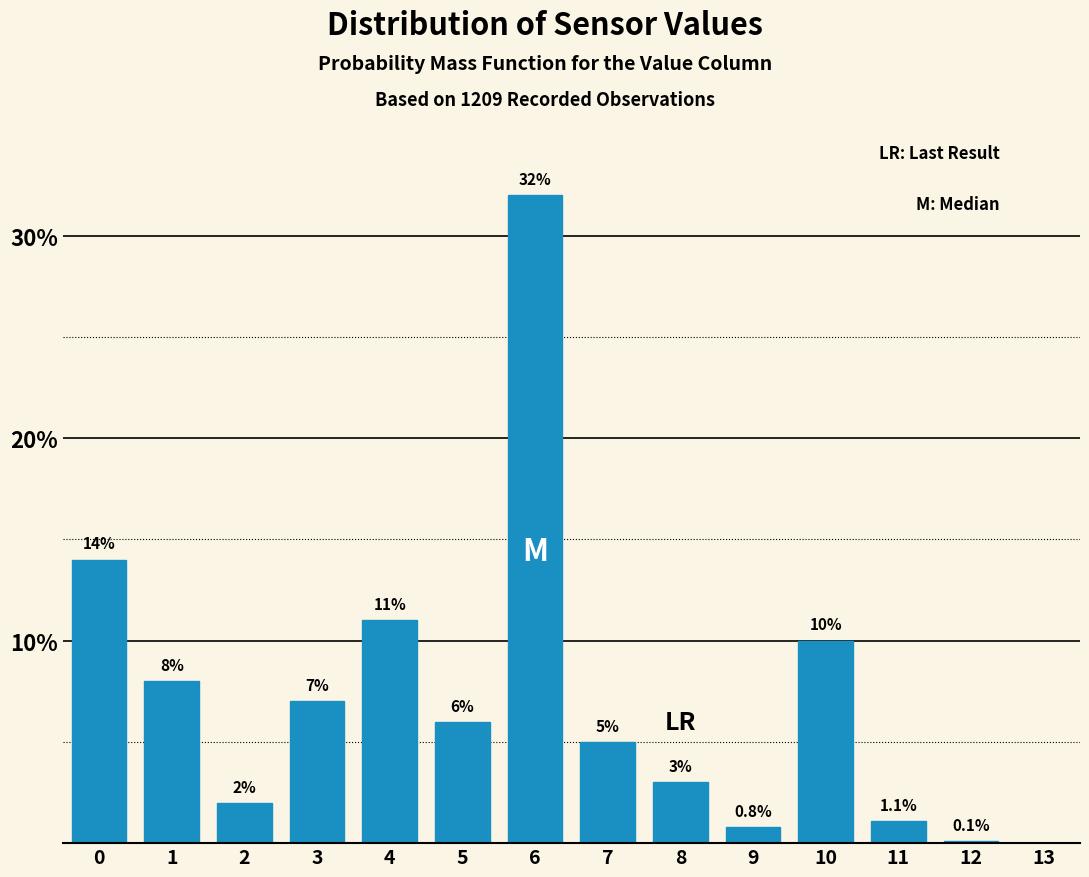

Reading right to left, extract all data points from this chart.

13=0.0	12=0.1	11=1.1	10=10.0	9=0.8	8=3.0	7=5.0	6=32.0	5=6.0	4=11.0	3=7.0	2=2.0	1=8.0	0=14.0